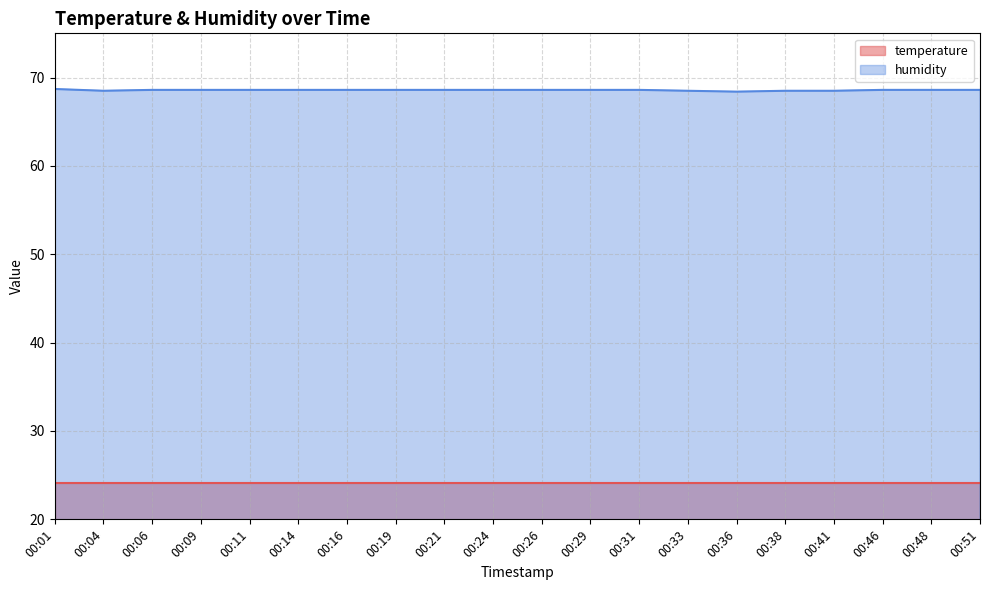

What is the value of the 1st point from the left?

68.7